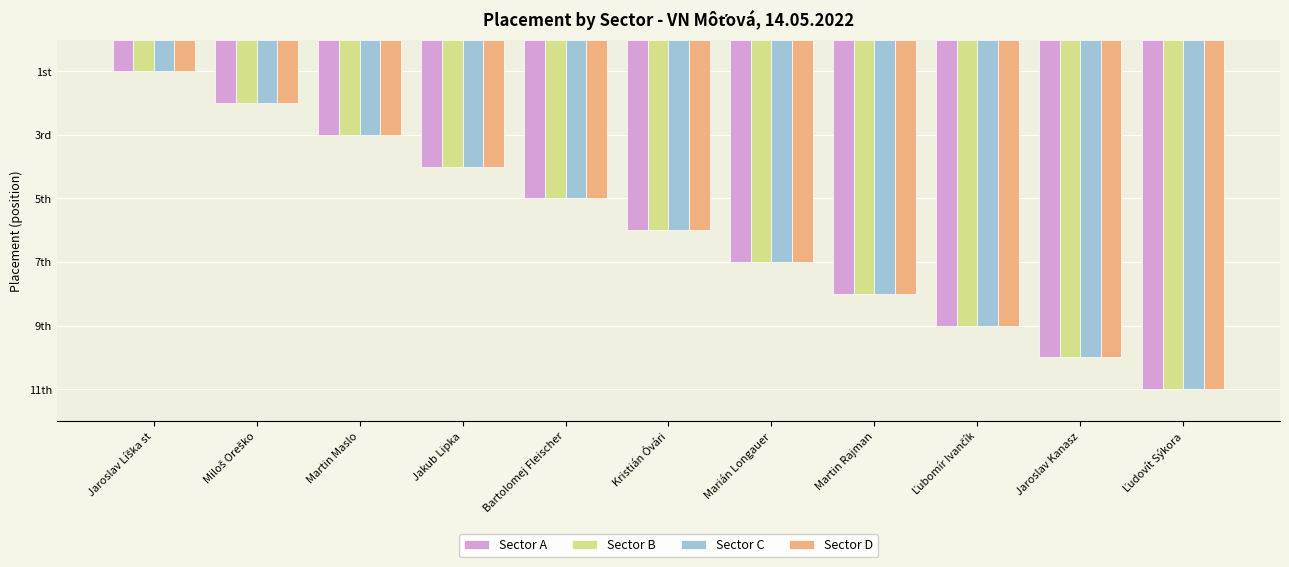

Which series has the largest range (max minus min)?

Sector A